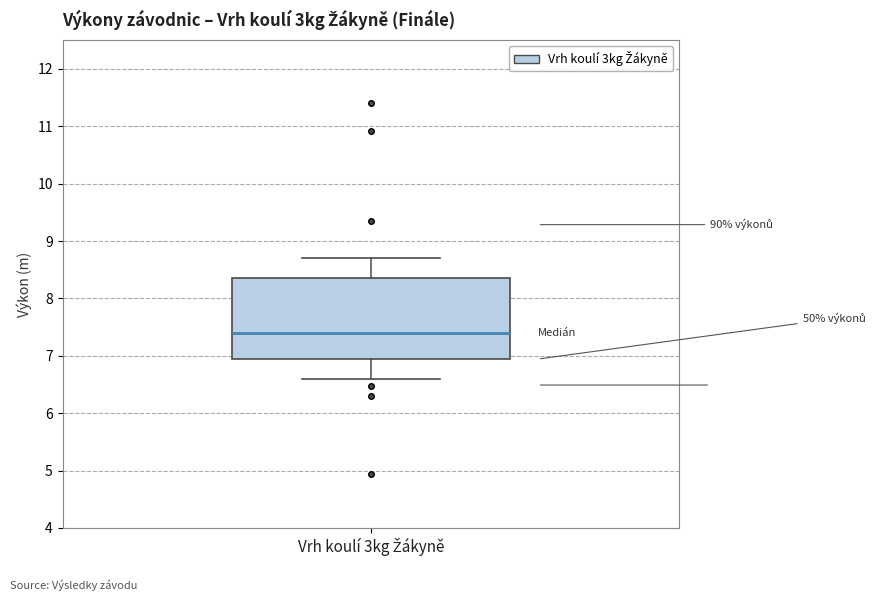

Read this box plot against the y-axis: the position of the median line, the range covered by the box, and the ends of both whiskers. The values are not printed on the chart, so give them approximately, as read against the axis.

median 7.4, box 6.9 to 8.4, whiskers 6.6 to 8.7